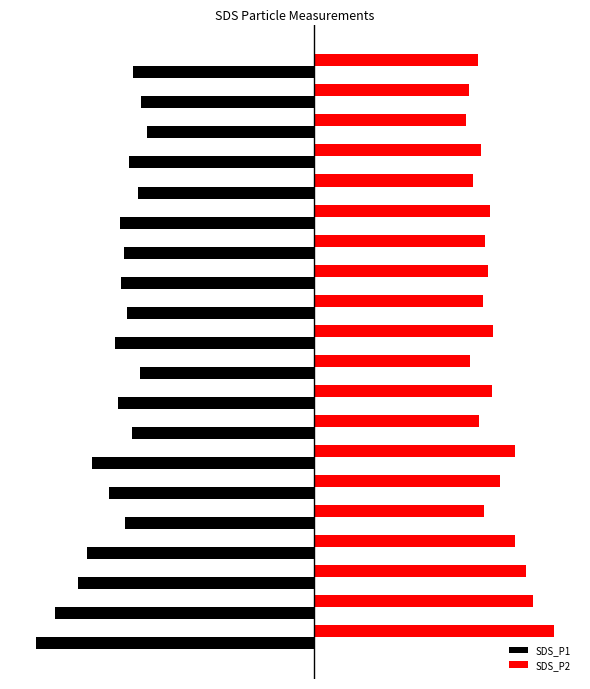

Reading left to right, transcribe all the data shown in this chart.

SDS_P1: -23.0	-21.4	-19.6	-18.8	-15.6	-17.0	-18.4	-15.1	-16.3	-14.4	-16.5	-15.5	-15.9	-15.8	-16.1	-14.6	-15.3	-13.8	-14.3	-15.0
SDS_P2: 19.8	18.1	17.5	16.6	14.0	15.3	16.6	13.6	14.7	12.9	14.8	13.9	14.4	14.2	14.5	13.1	13.8	12.6	12.8	13.5